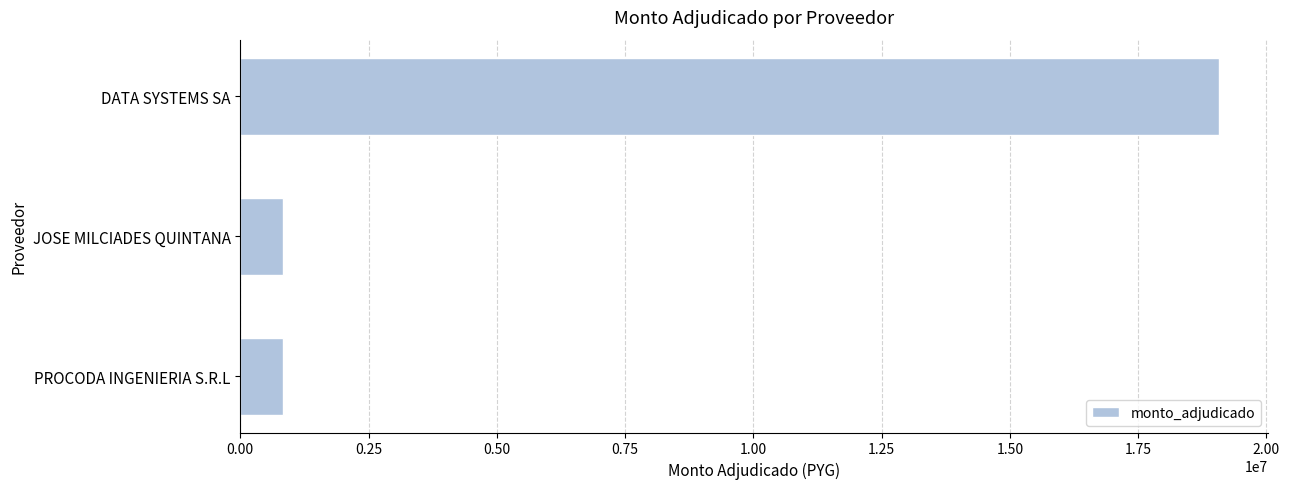

Does the chart contain any negative values?

No